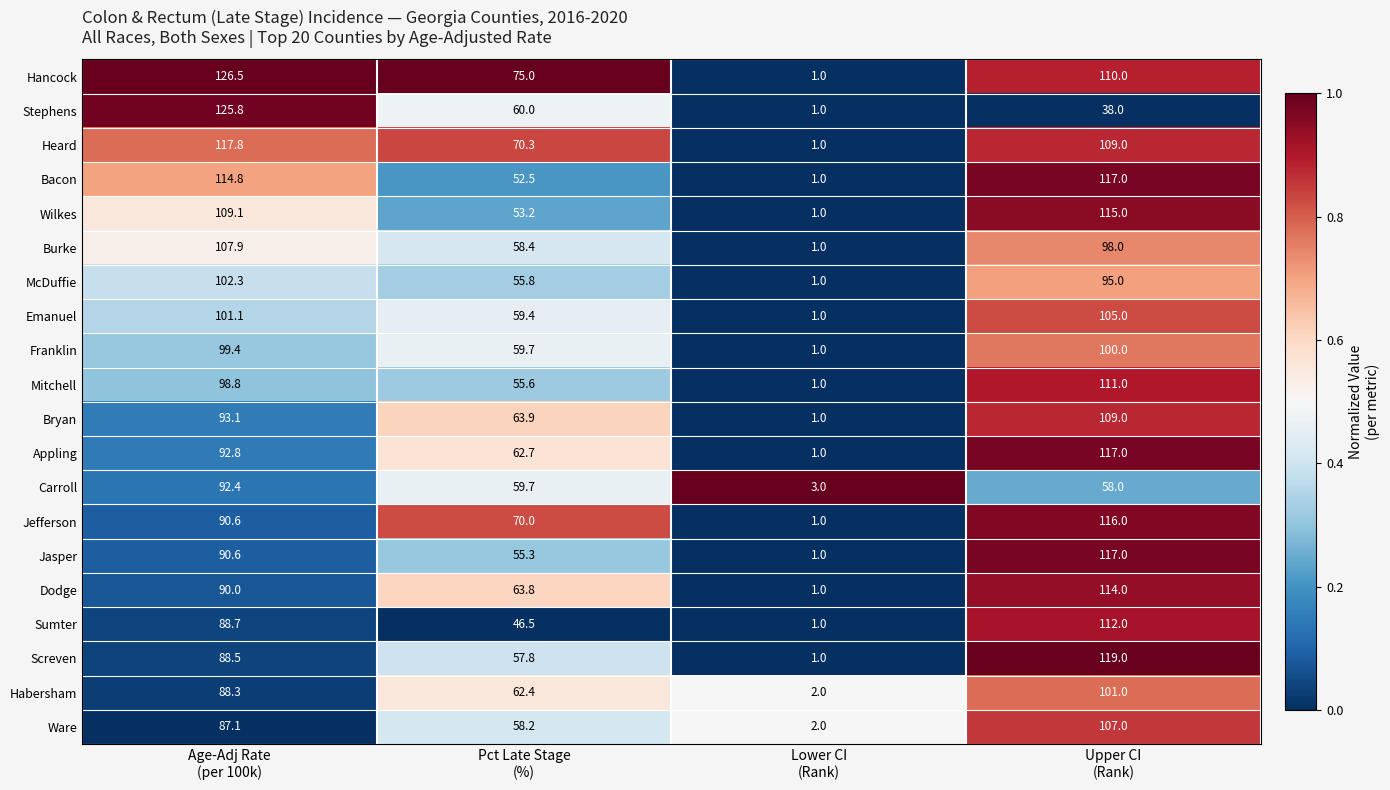

What is the greatest value displayed?

126.5